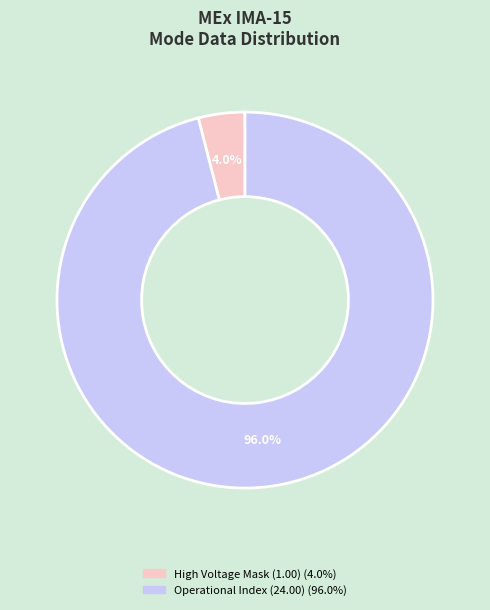

Is there a majority slice in this chart?

Yes